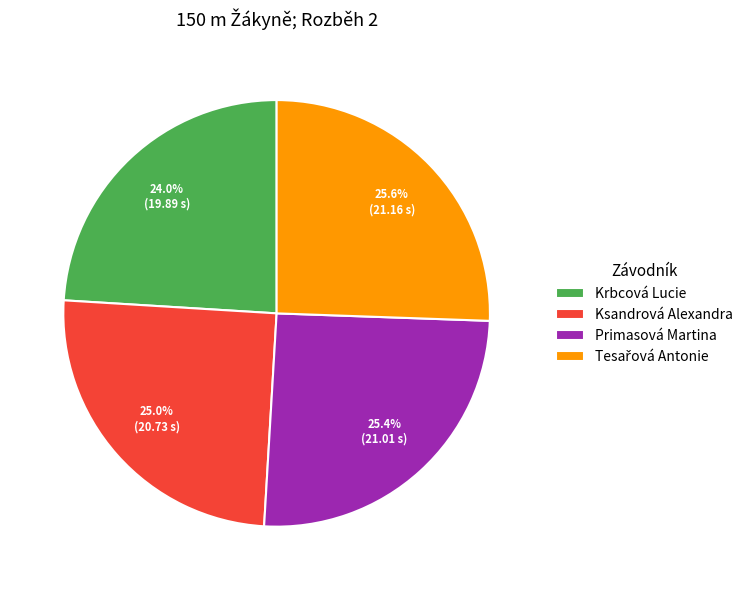

The Ksandrová Alexandra slice represents 25% of the pie. True or false?

True